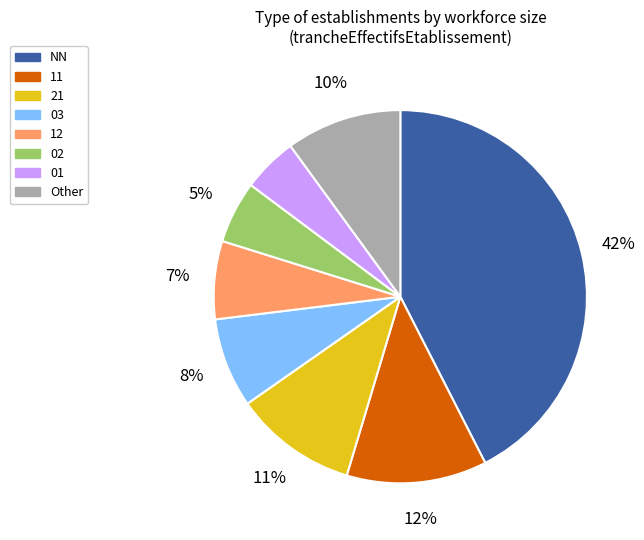

To the nearest percent, what is the difference between the Other and NN slice percentages?

32%